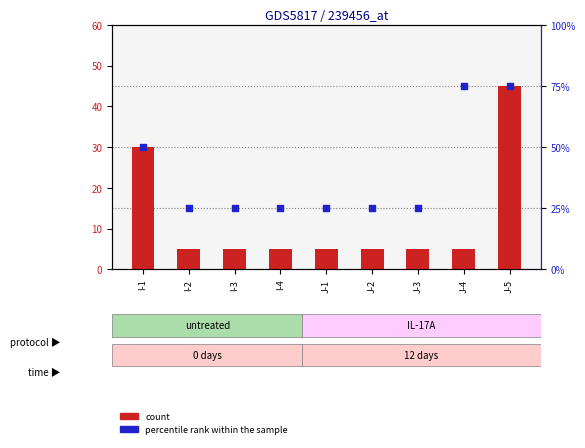

Which series contains the highest Y value?

percentile rank within the sample